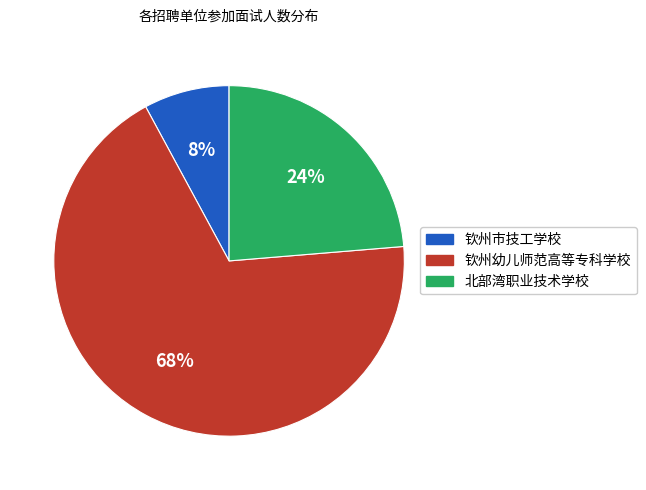

The 北部湾职业技术学校 slice represents 24% of the pie. True or false?

True